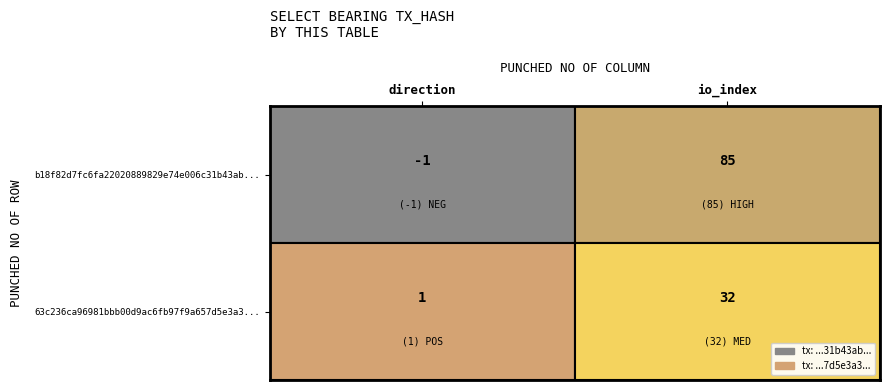

Rank the series by their maximum value, from highest to lowest.

b18f82d7fc6fa22020889829e74e006c31b43ab, 63c236ca96981bbb00d9ac6fb97f9a657d5e3a3